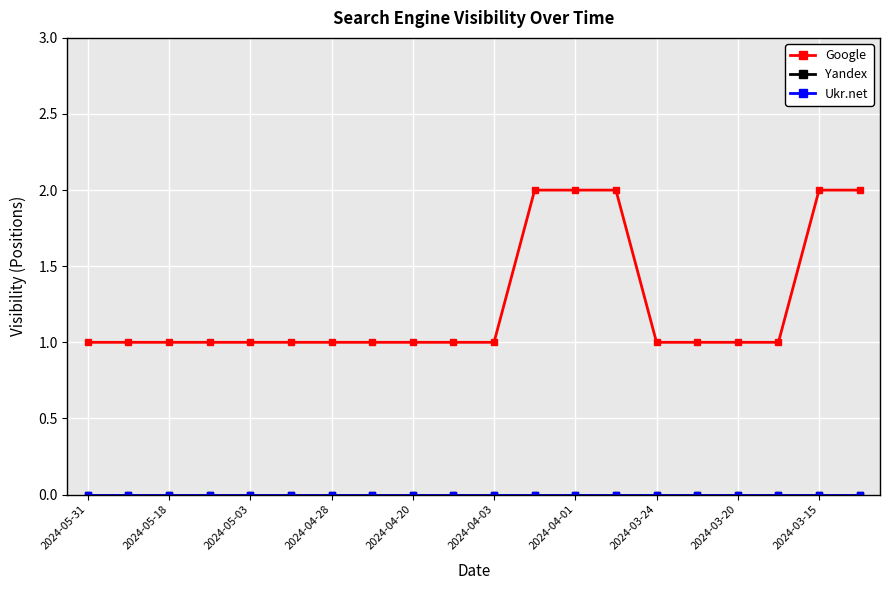

Count the number of data series in this chart.

3